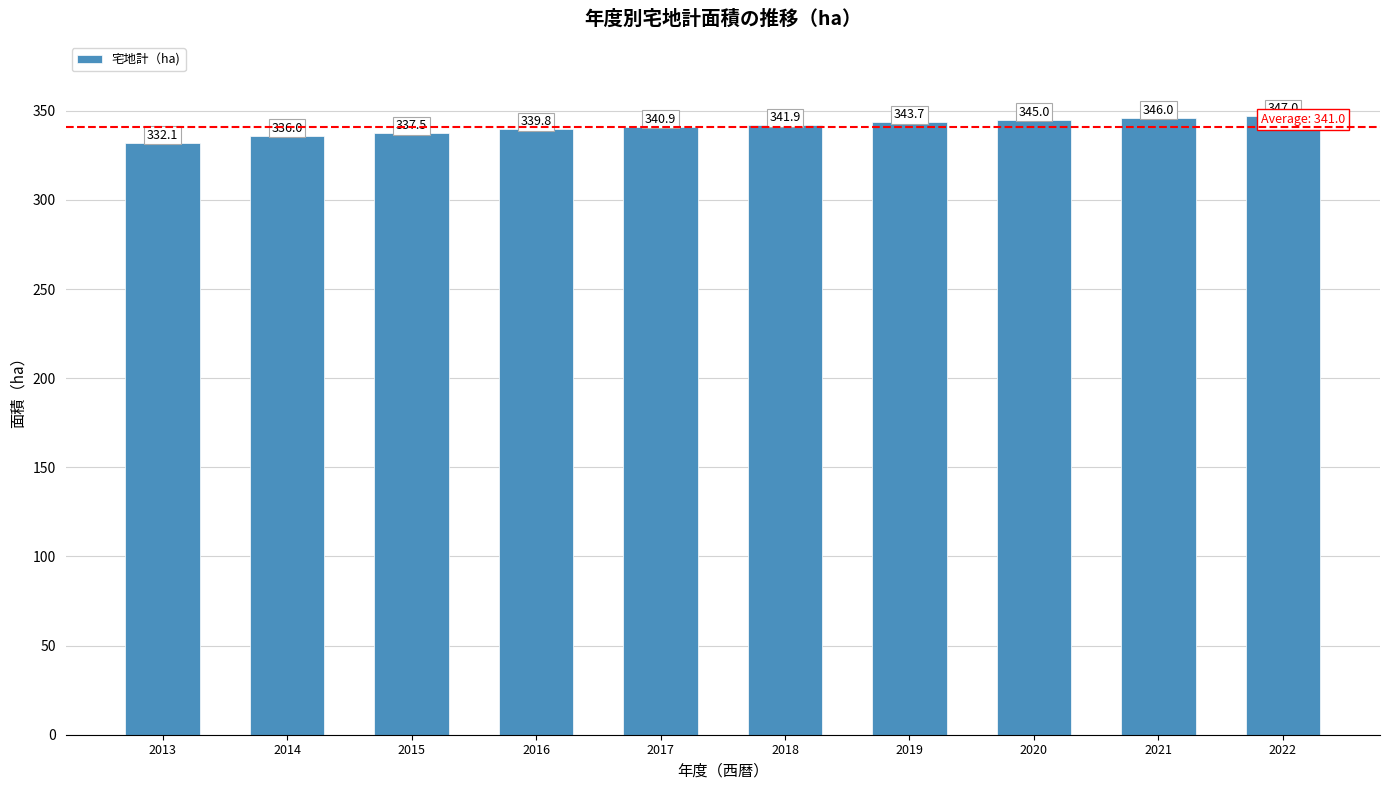

The value at 2014 is 336.0. True or false?

True